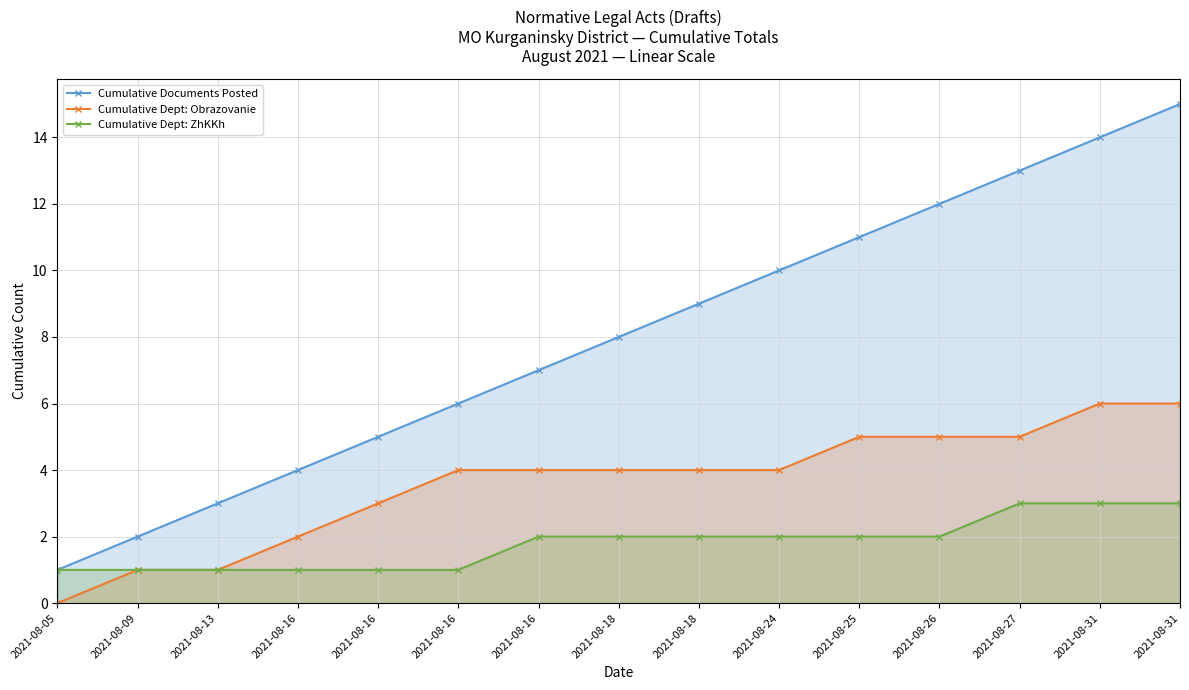

How many lines are shown in the chart?

3